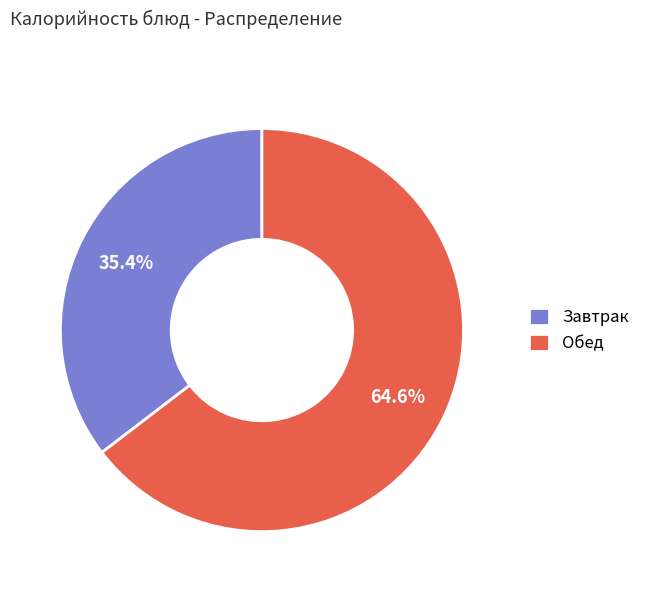

What percentage do Завтрак and Обед together represent?

100.0%